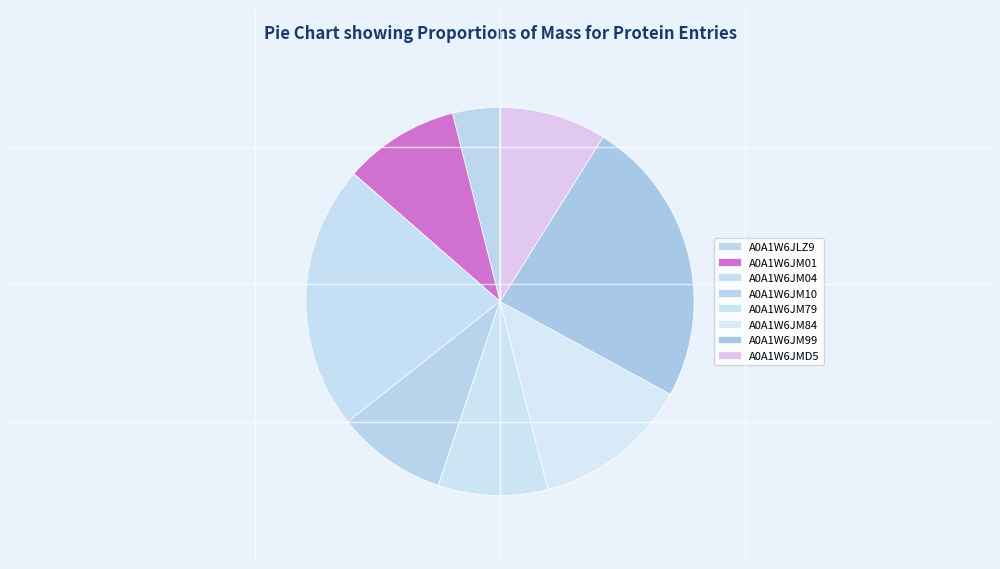

Between A0A1W6JLZ9 and A0A1W6JM84, which is larger?

A0A1W6JM84